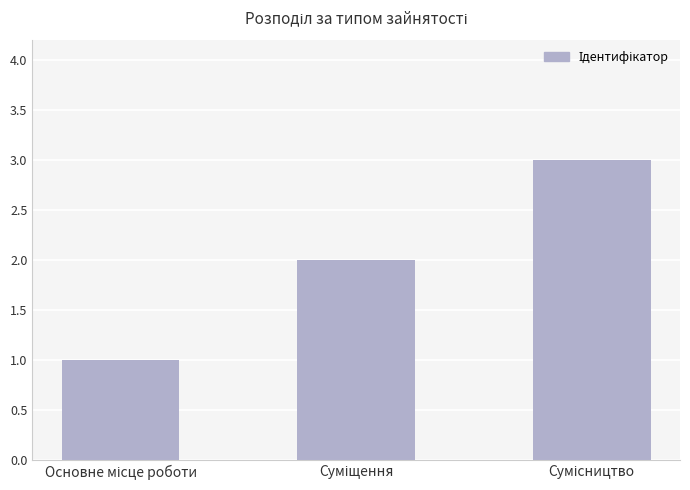

What is the sum of all values?

6